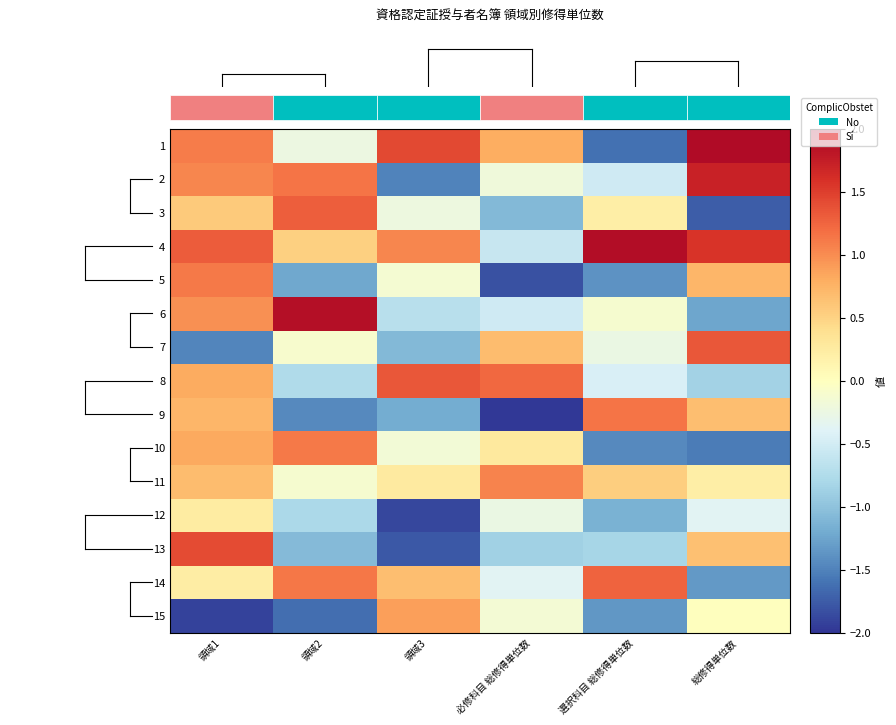

Which label corresponds to the smallest value in the chart?

必修科目 総修得単位数